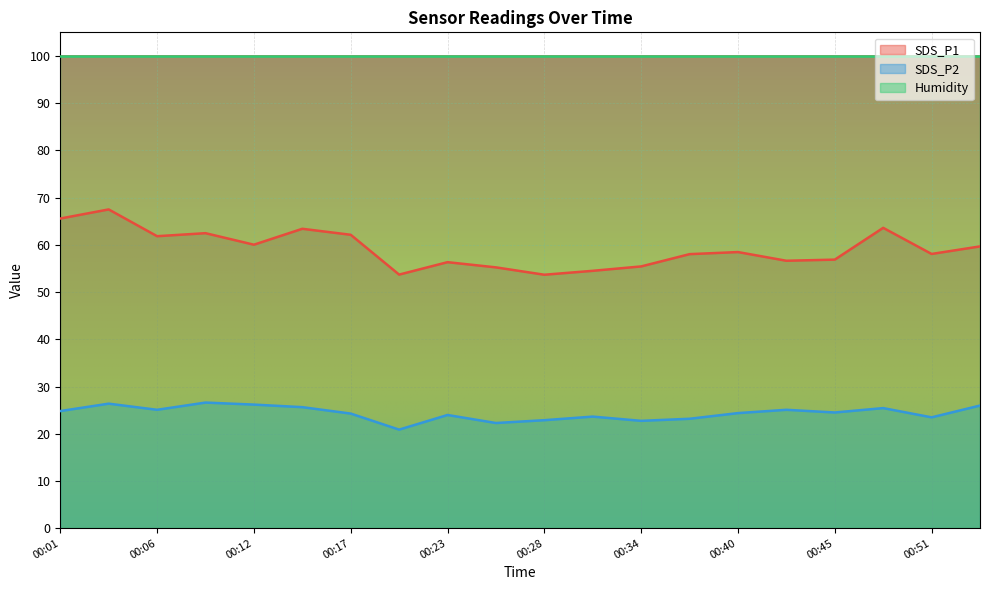

How many values in the SDS_P1 series exceed 58?

12